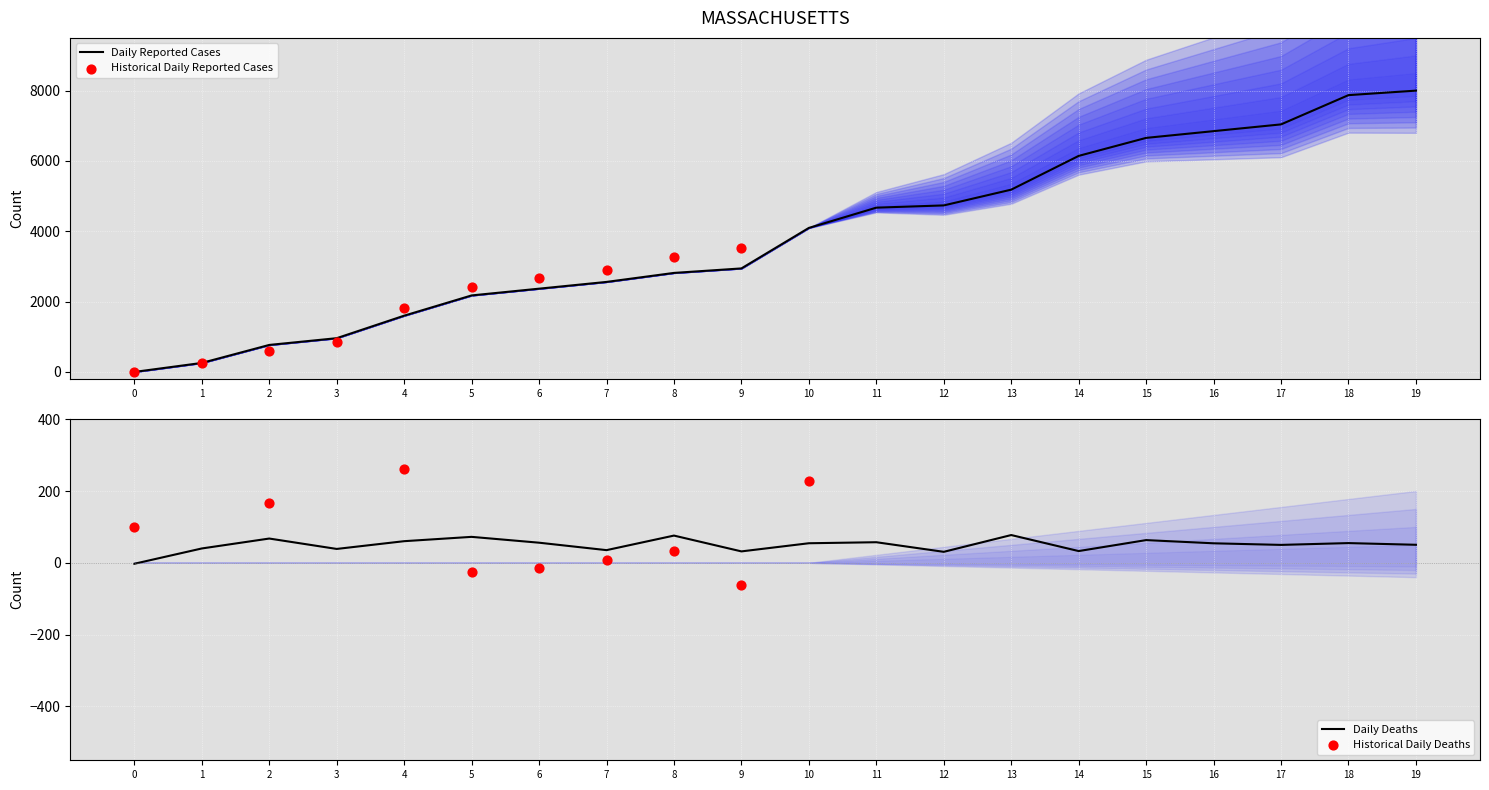

Which series has the largest total across all categories?

business_x_category.id